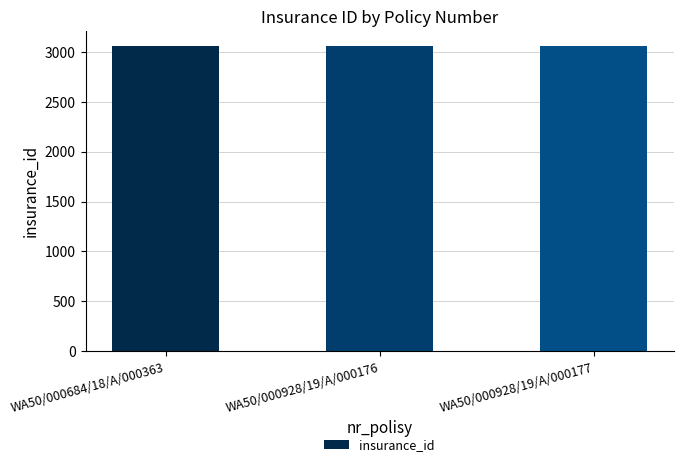

What is the greatest value displayed?

3056